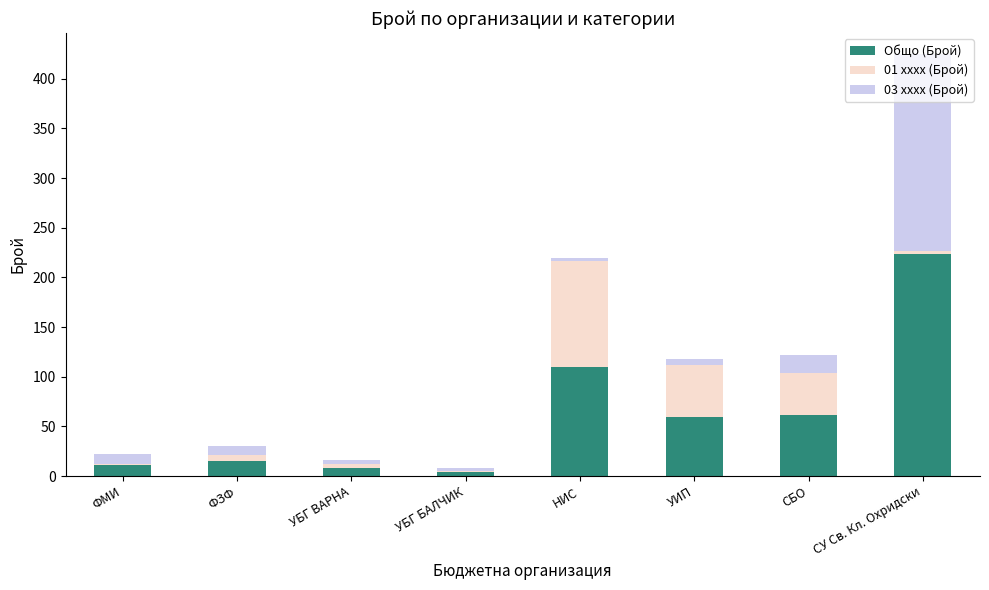

True or false: Общо (Брой) has a value of 59 at УИП.

True